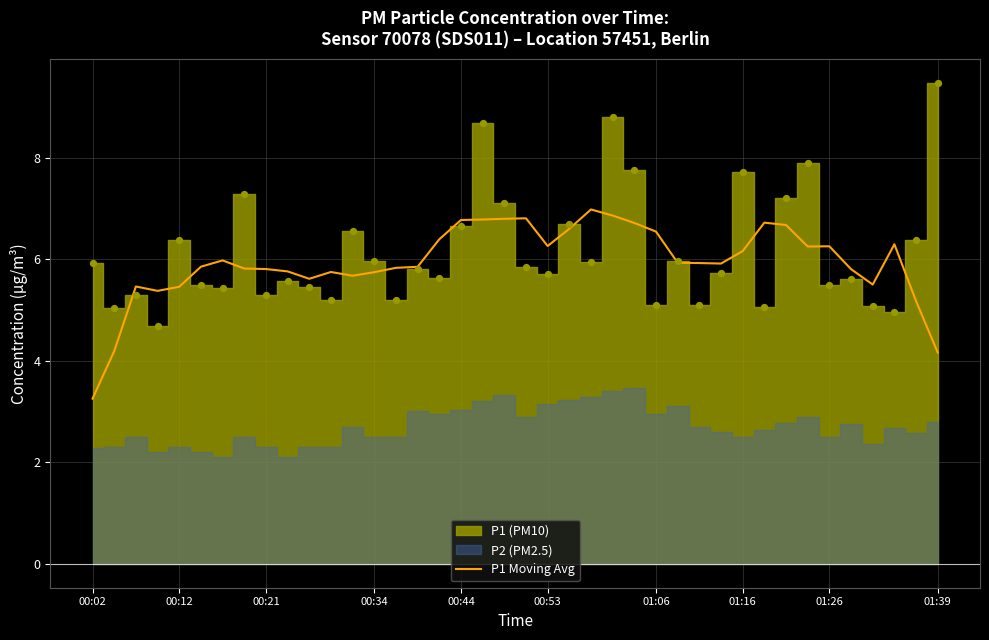

At which label does P1 Moving Avg reach its minimum?

00:02